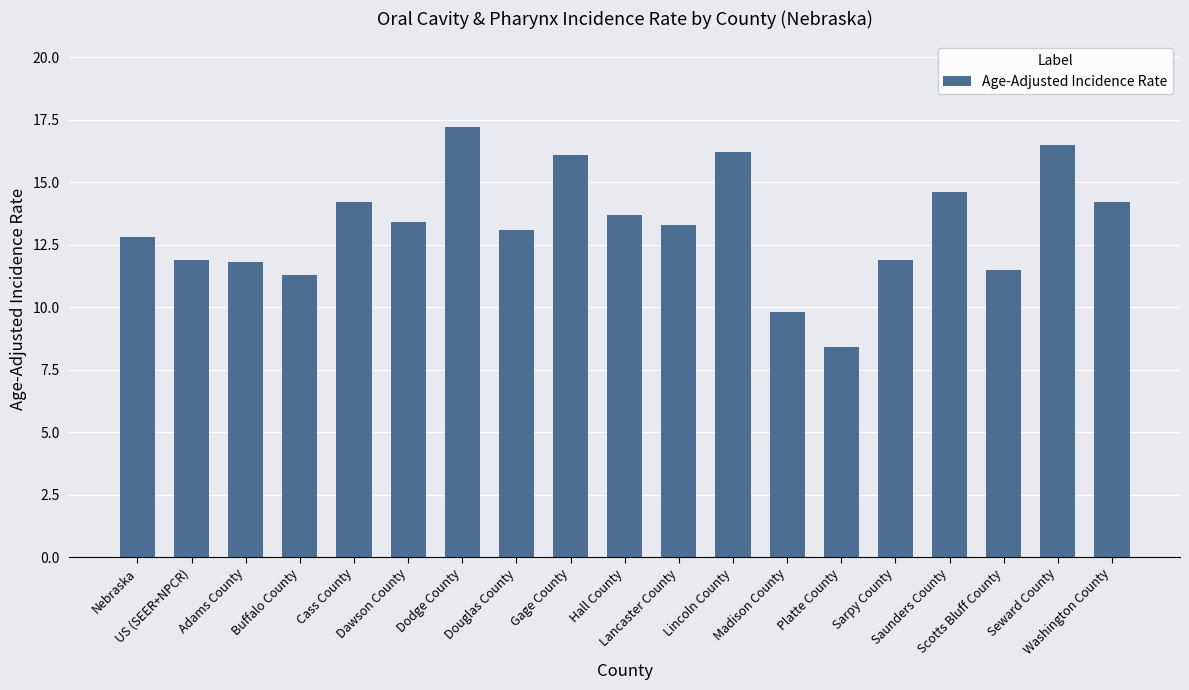

What is the maximum value shown in the chart?

17.2